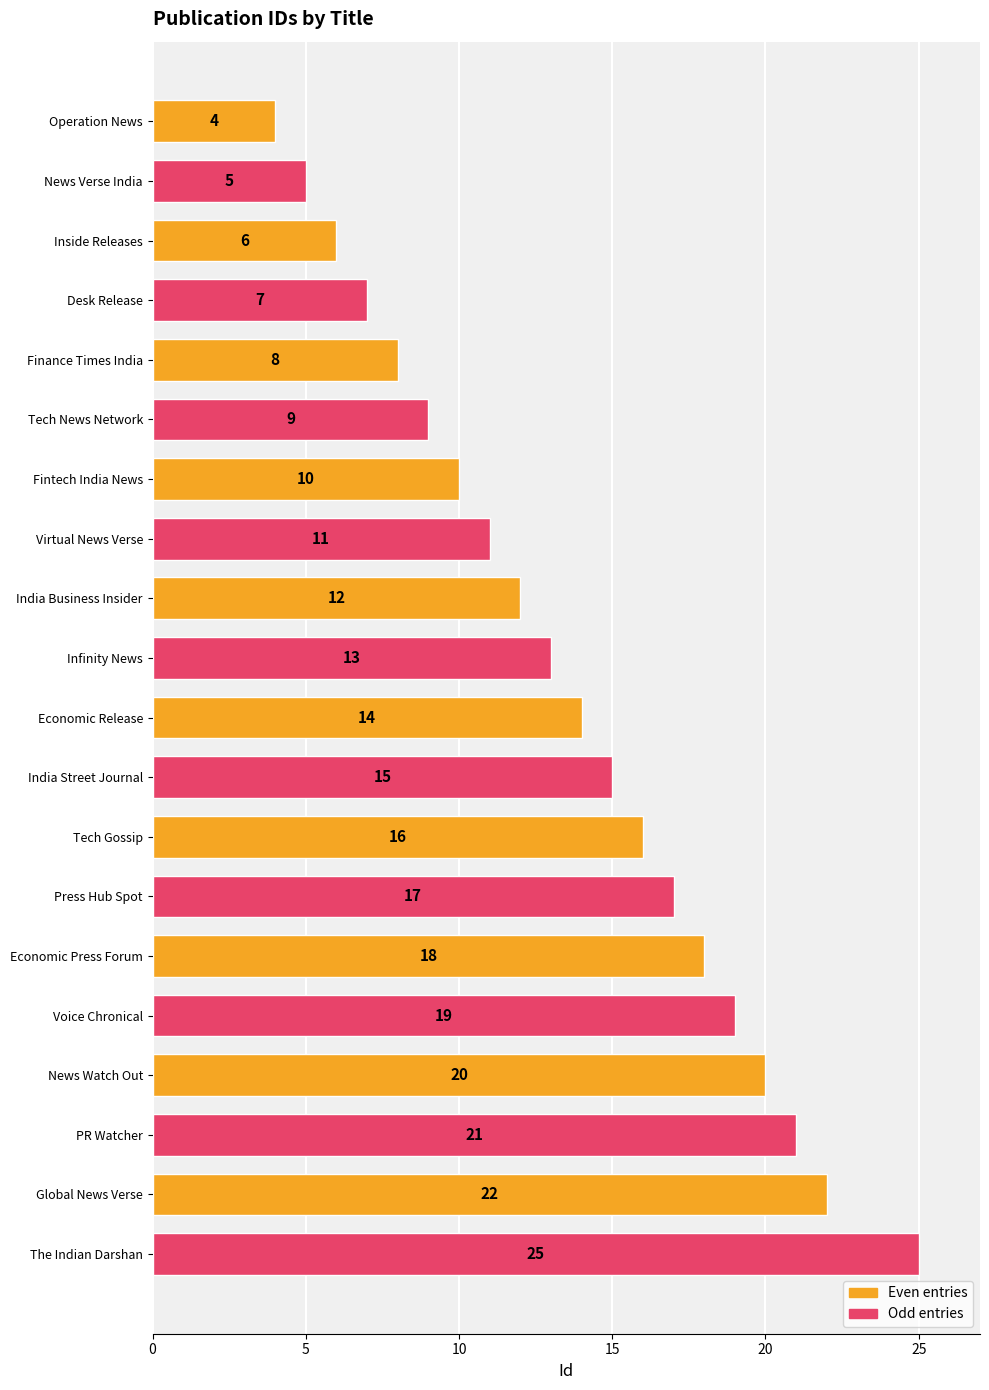

List the labels in order of value, smallest first.

Operation News, News Verse India, Inside Releases, Desk Release, Finance Times India, Tech News Network, Fintech India News, Virtual News Verse, India Business Insider, Infinity News, Economic Release, India Street Journal, Tech Gossip, Press Hub Spot, Economic Press Forum, Voice Chronical, News Watch Out, PR Watcher, Global News Verse, The Indian Darshan